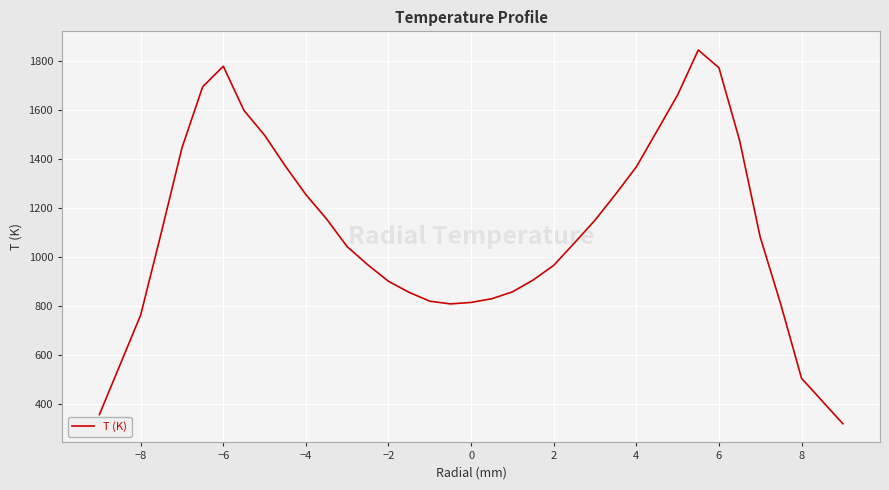

What is the maximum value shown in the chart?

1843.2